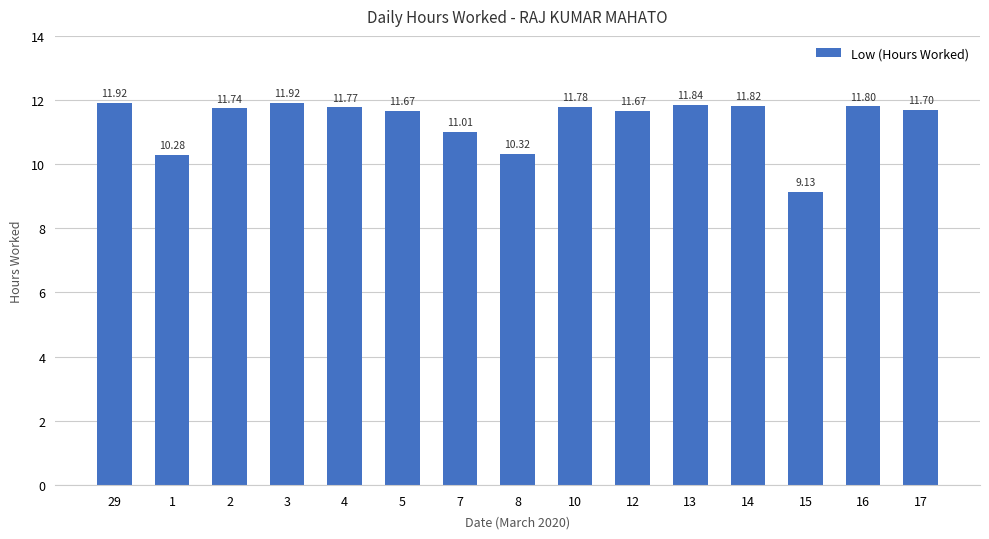

At which label does the data first exceed 11?

29